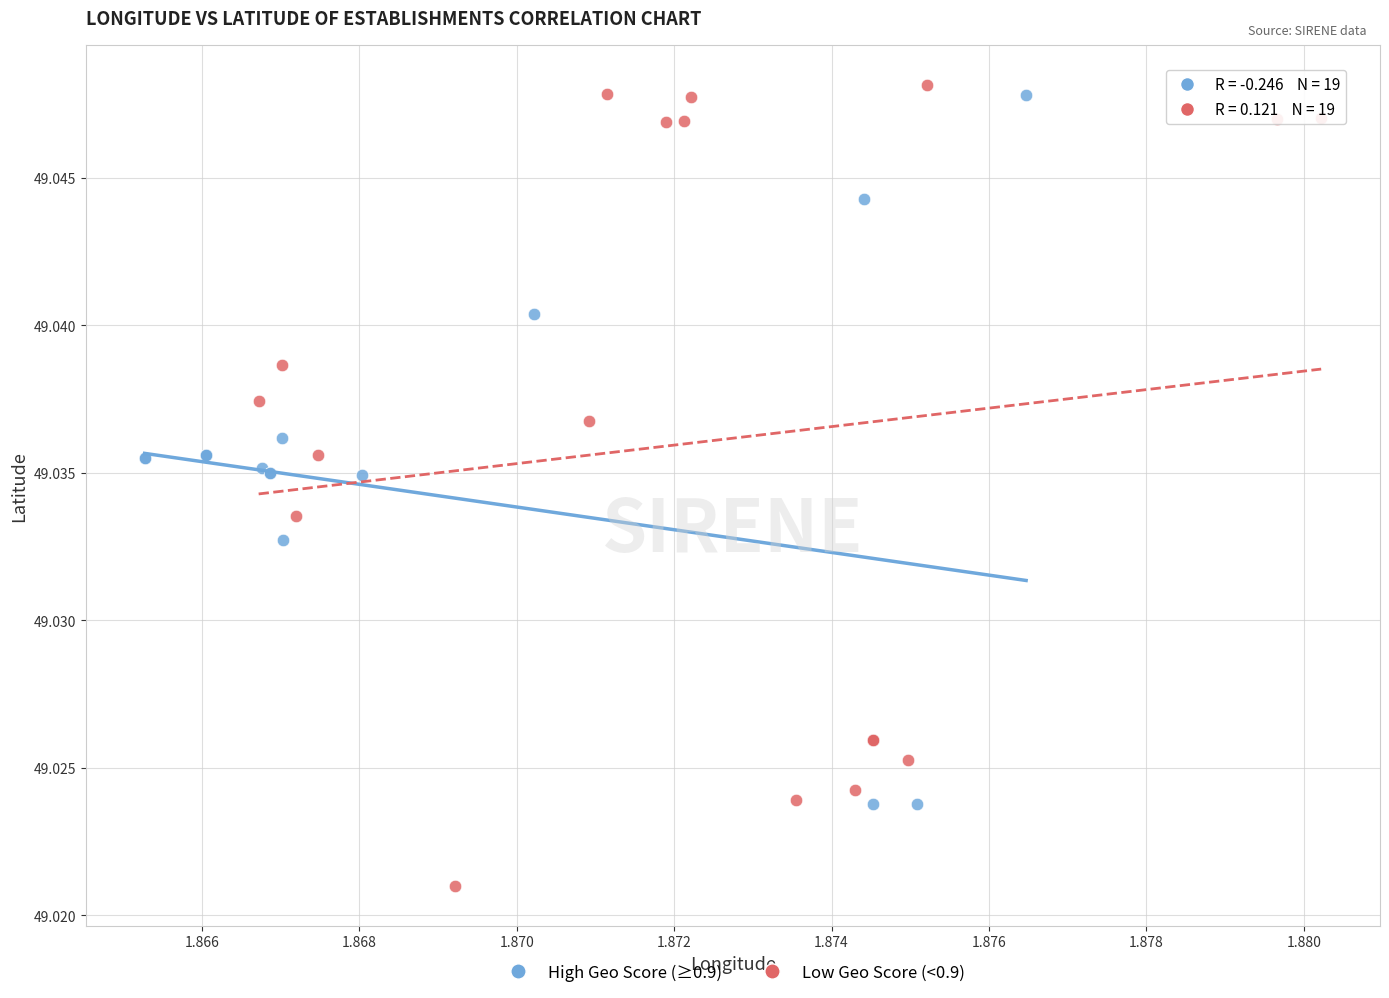

Which series contains the highest Y value?

Low Geo Score (<0.9)